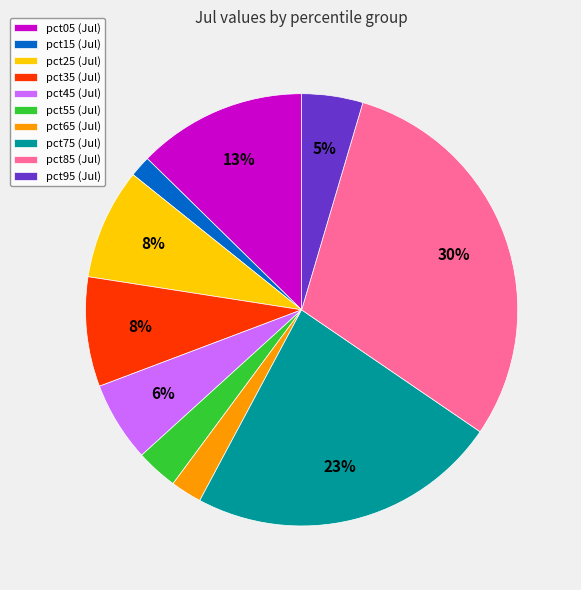

Count the number of slices in the pie.

10